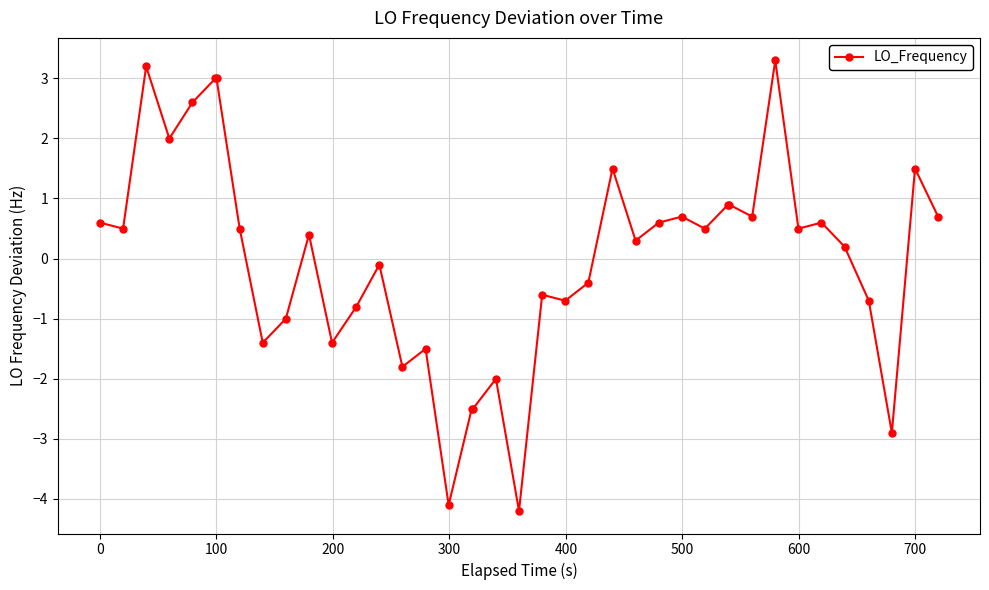

What is the difference between the maximum and minimum values?

7.5